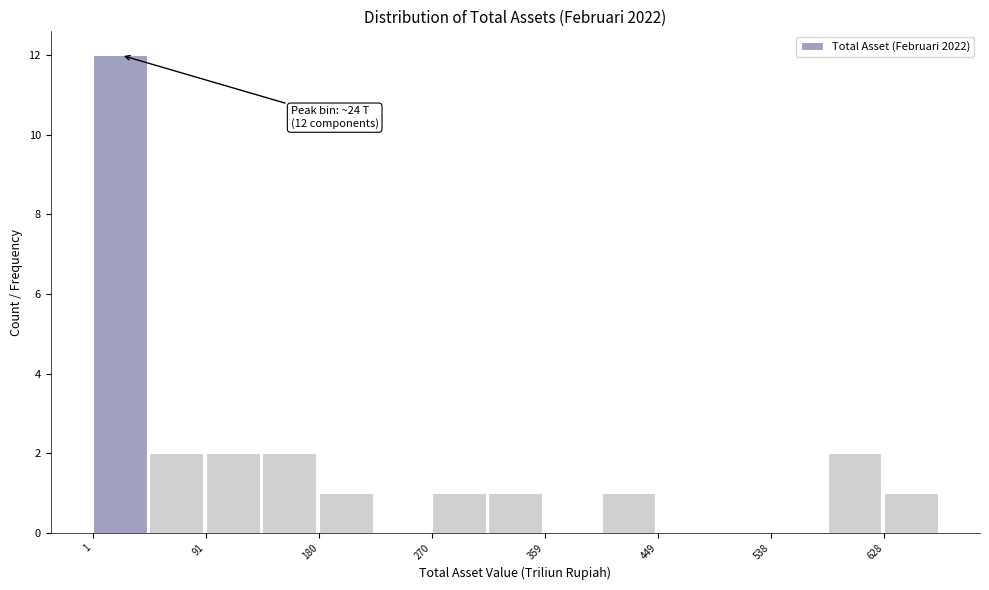

Which range on the x-axis has the tallest bar?

0 to 50